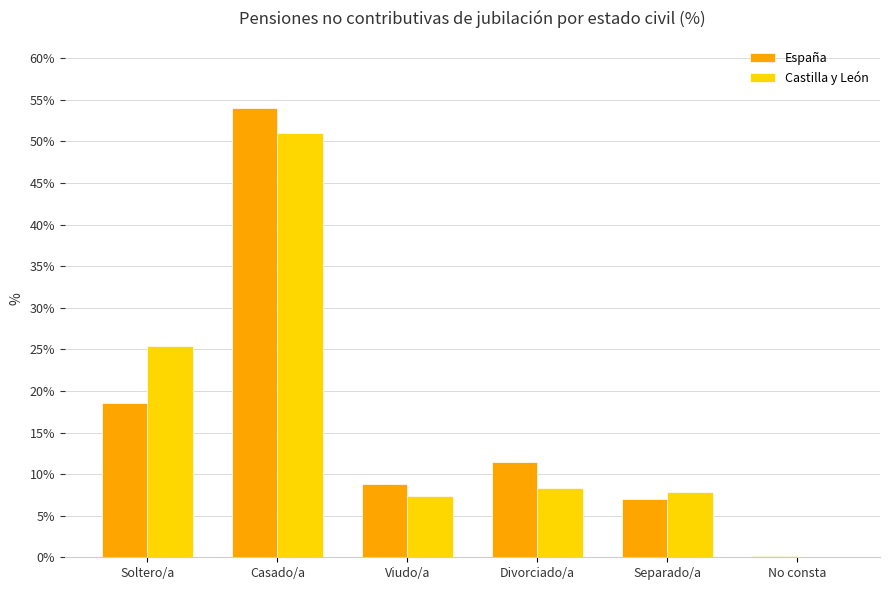

Reading left to right, extract all data points from this chart.

España: 18.5	54.0	8.8	11.5	7.0	0.1
Castilla y León: 25.4	51.0	7.4	8.3	7.9	0.0